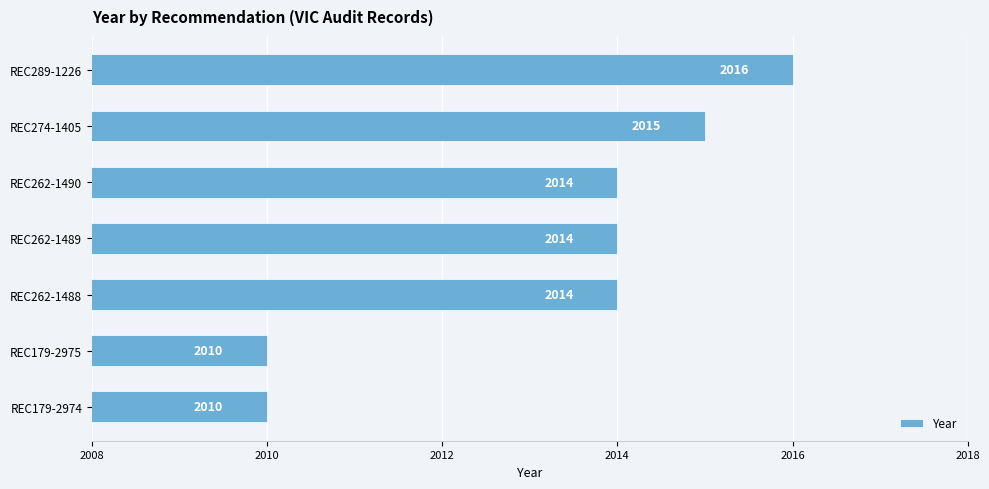

What value does the data have at REC262-1490?

2014